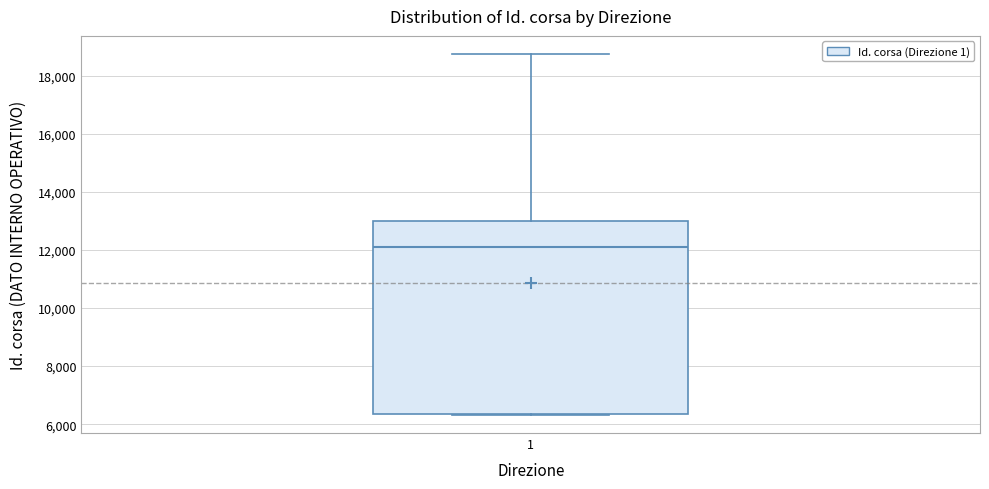

Transcribe this box plot: give where the median line is, the range the box spans, and where the two whiskers end, as read against the y-axis. The values are not printed on the chart, so give them approximately, as read against the axis.

median 12200, box 6400 to 13000, whiskers 6400 to 18800